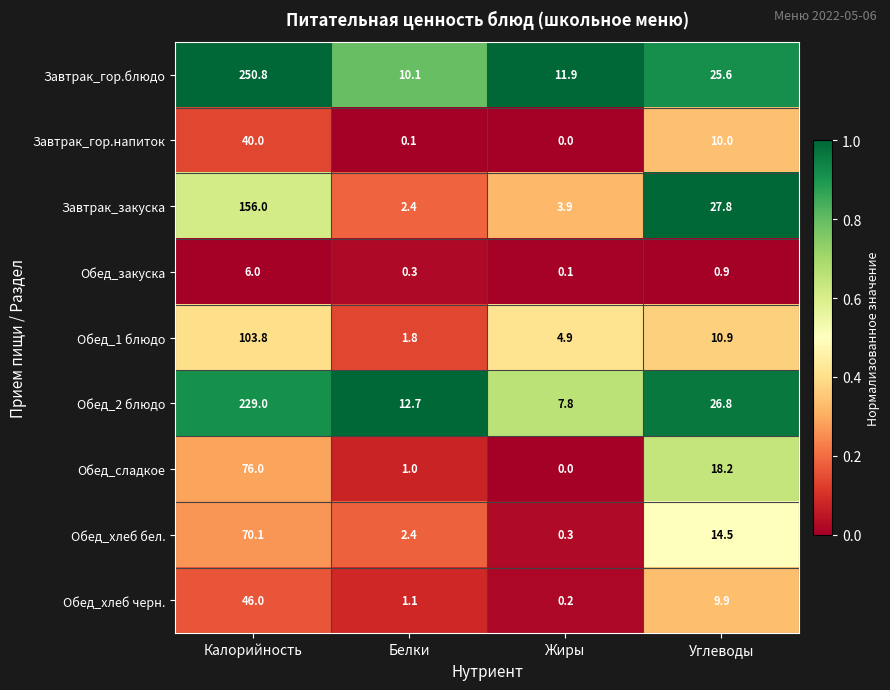

List the series in order of their peak value, highest first.

Завтрак_гор.блюдо, Обед_2 блюдо, Завтрак_закуска, Обед_1 блюдо, Обед_сладкое, Обед_хлеб бел., Обед_хлеб черн., Завтрак_гор.напиток, Обед_закуска